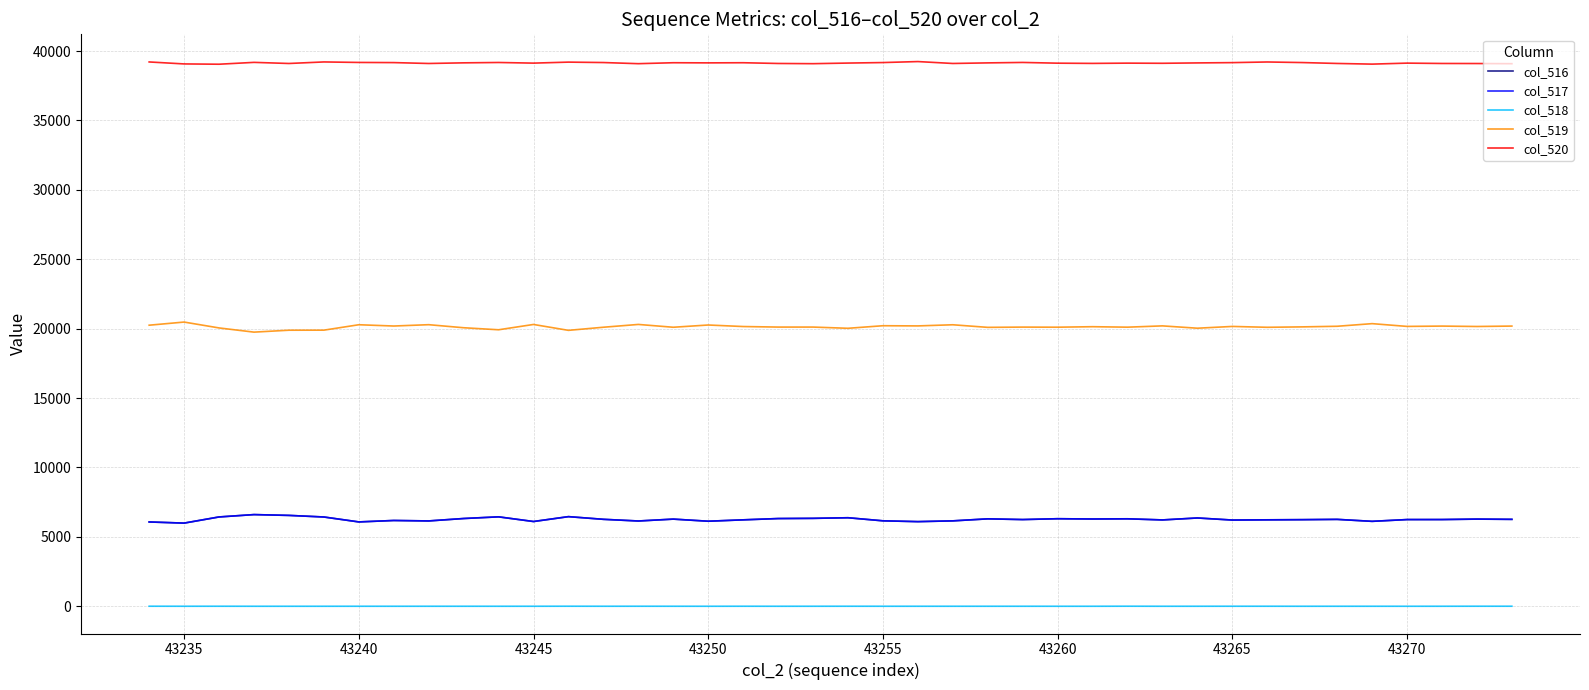

True or false: col_519 and col_518 cross at least once.

False